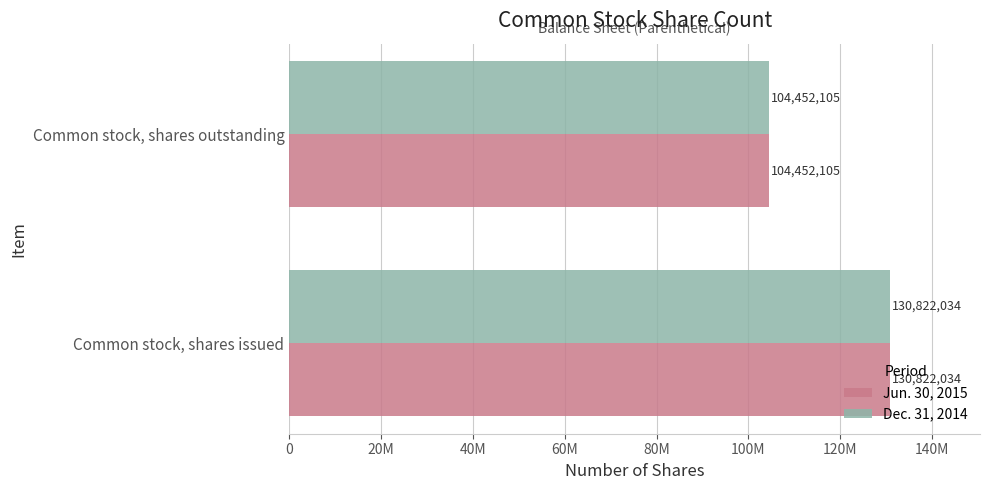

What are all the series names shown in the legend?

Jun. 30, 2015, Dec. 31, 2014